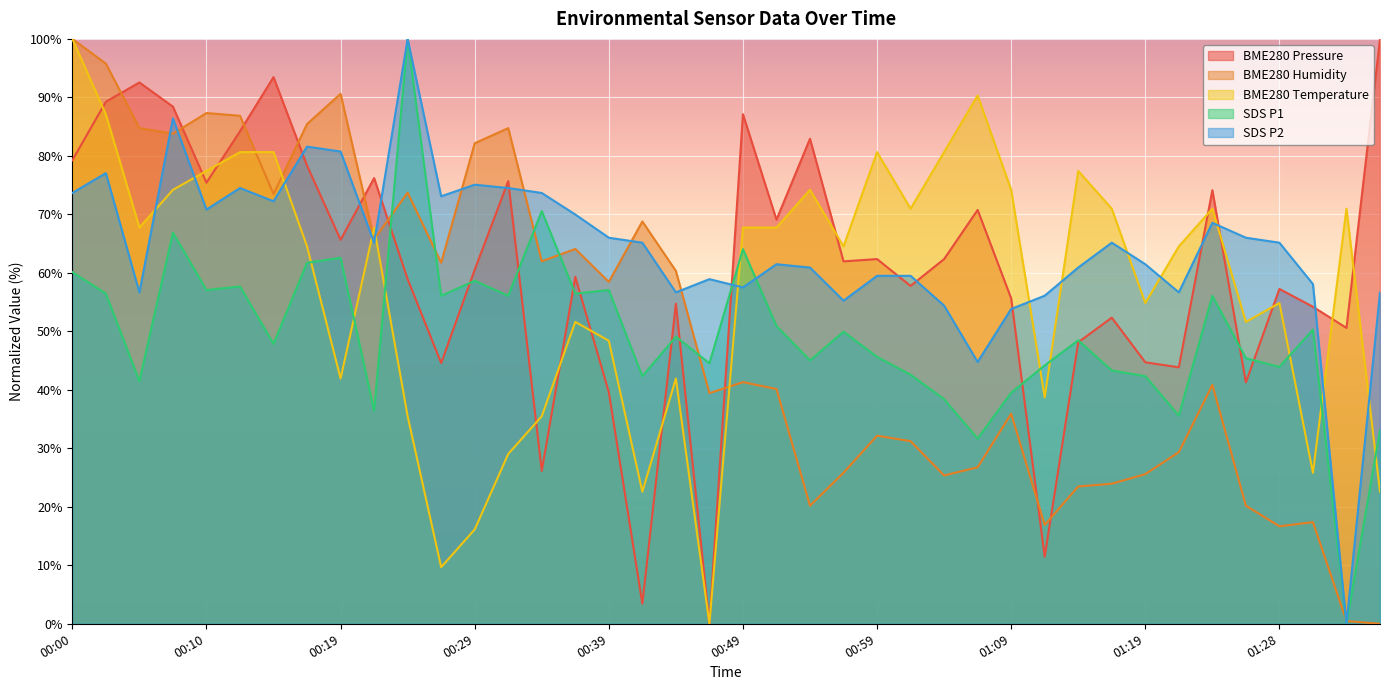

At which label does BME280_temperature first exceed 67?

00:00